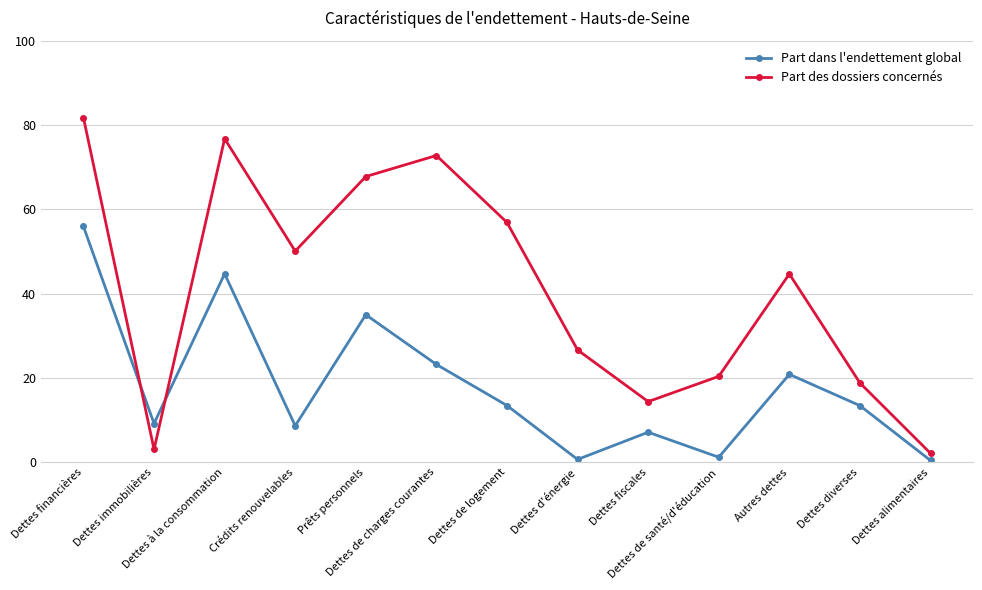

Rank the series by their maximum value, from highest to lowest.

Part des dossiers concernés, Part dans l'endettement global